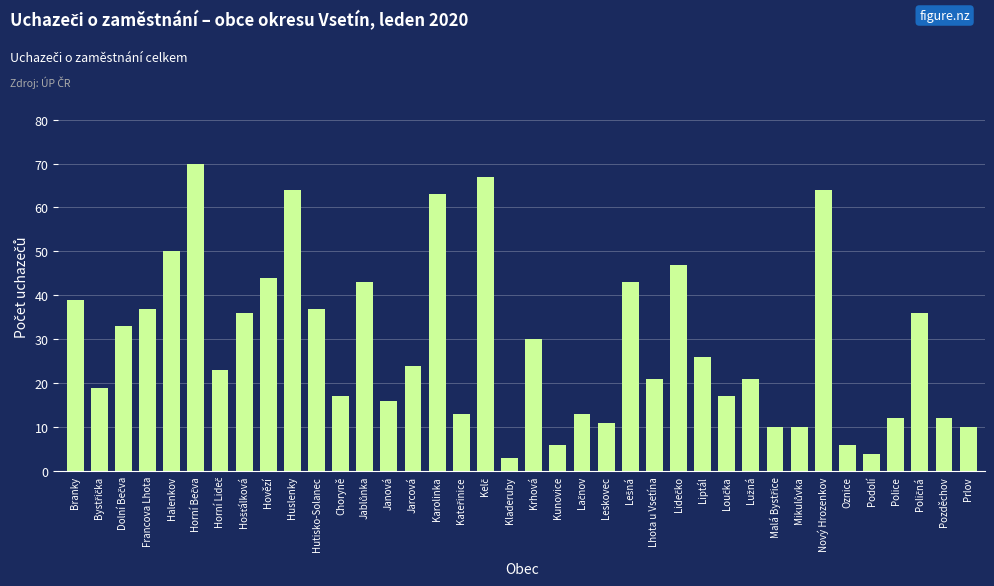

What is the change in value from Oznice to Pozděchov?

+6